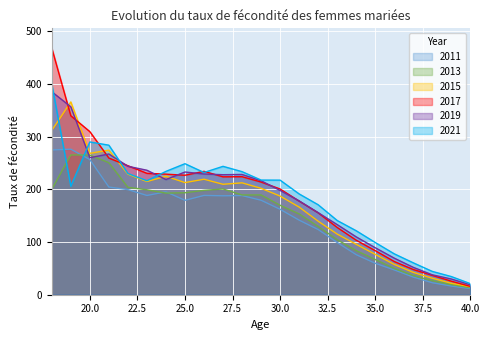

At 25.0, list the series in order from smallest to largest.

2011, 2013, 2015, 2017, 2019, 2021